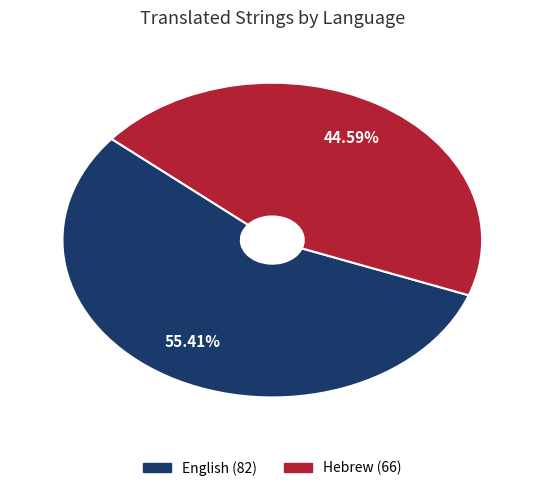

The English slice represents 43% of the pie. True or false?

False